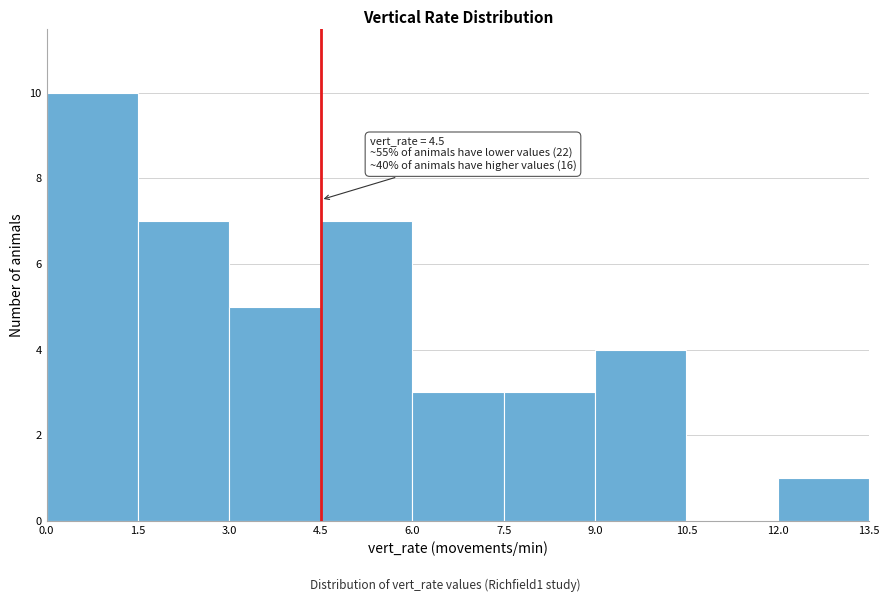

Which range on the x-axis has the tallest bar?

0.0 to 1.5